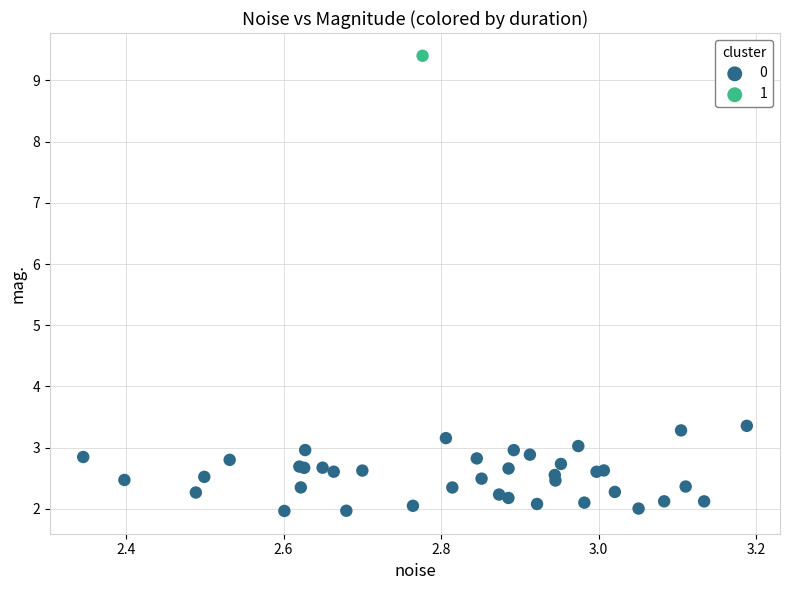

What are all the series names shown in the legend?

0, 1